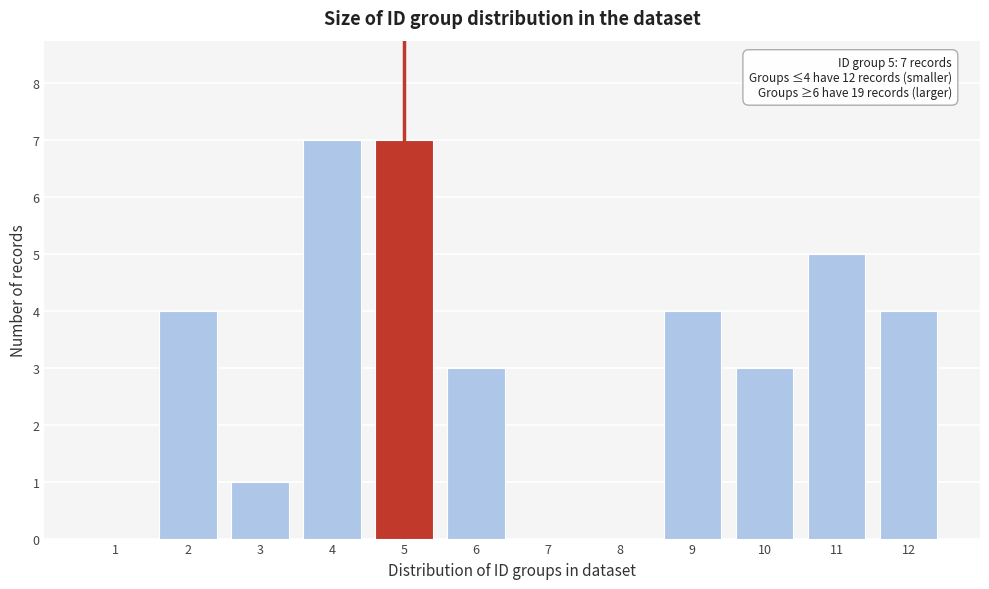

Reading left to right, what are all the values shown in this chart?

1=0	2=4	3=1	4=7	5=7	6=3	7=0	8=0	9=4	10=3	11=5	12=4